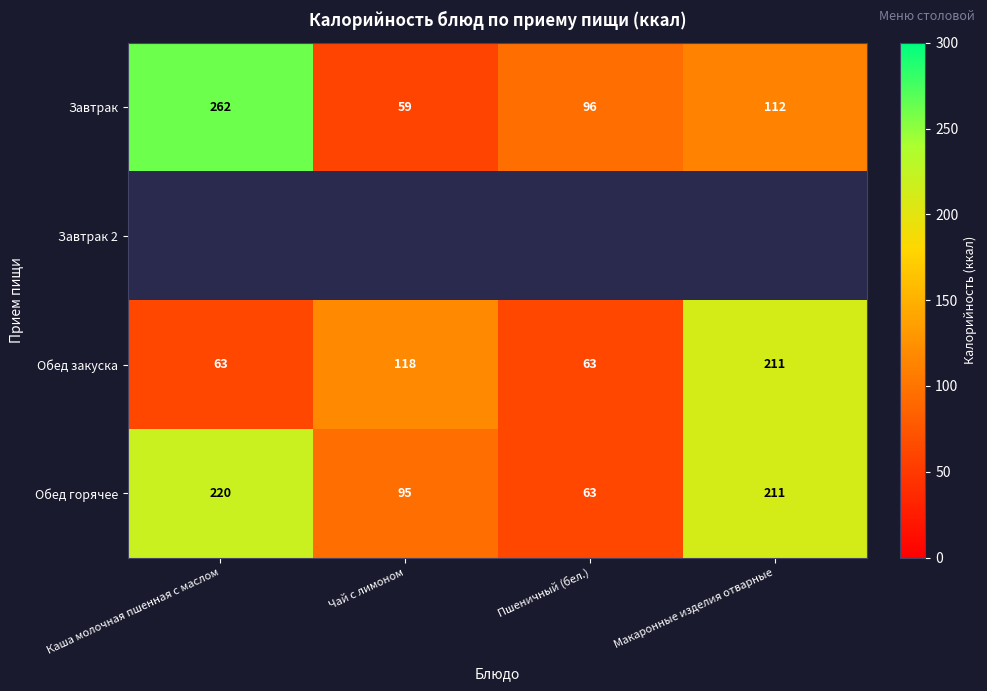

List the labels in order of Завтрак value, largest first.

Каша молочная пшенная с маслом, Макаронные изделия отварные, Пшеничный (бел.), Чай с лимоном